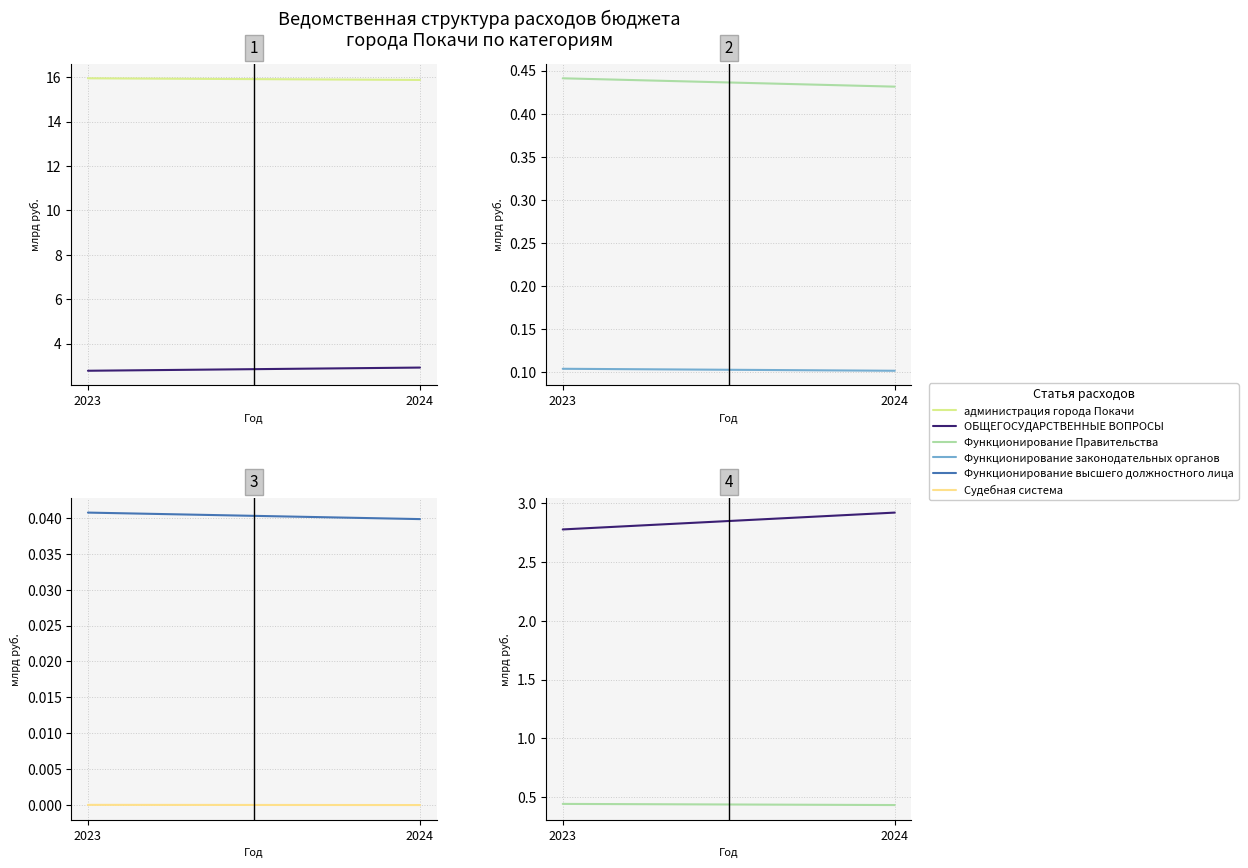

Which has a higher value, 2023 or 2024?

2023